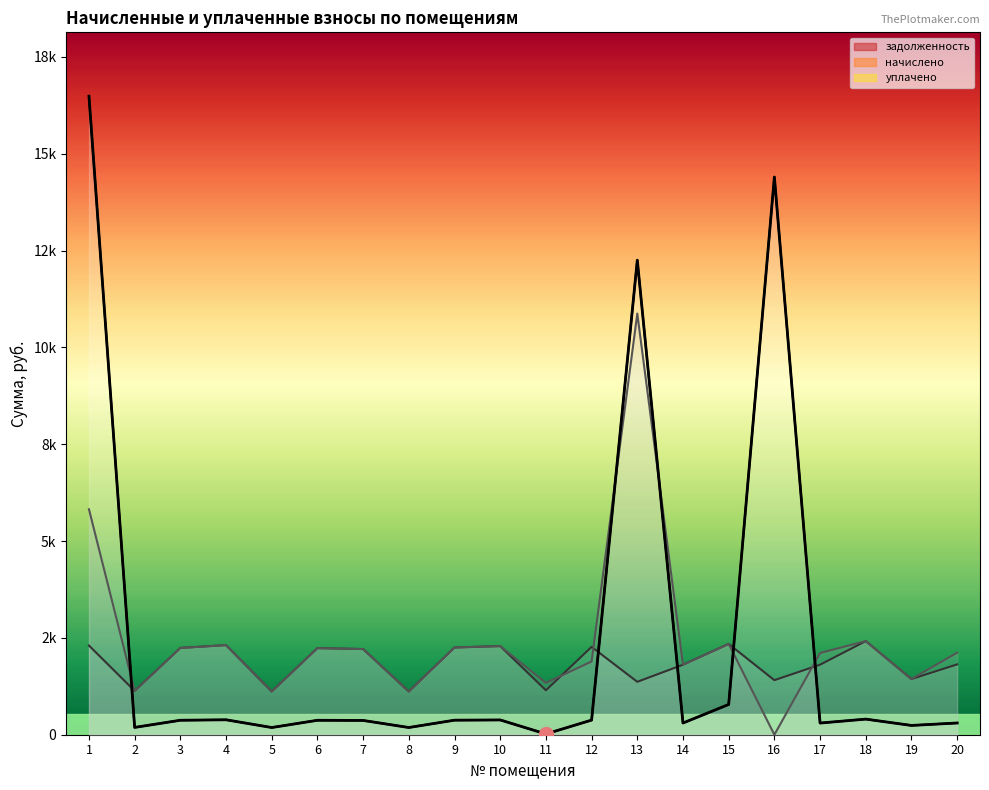

At which category does the chart reach its peak across all series?

1